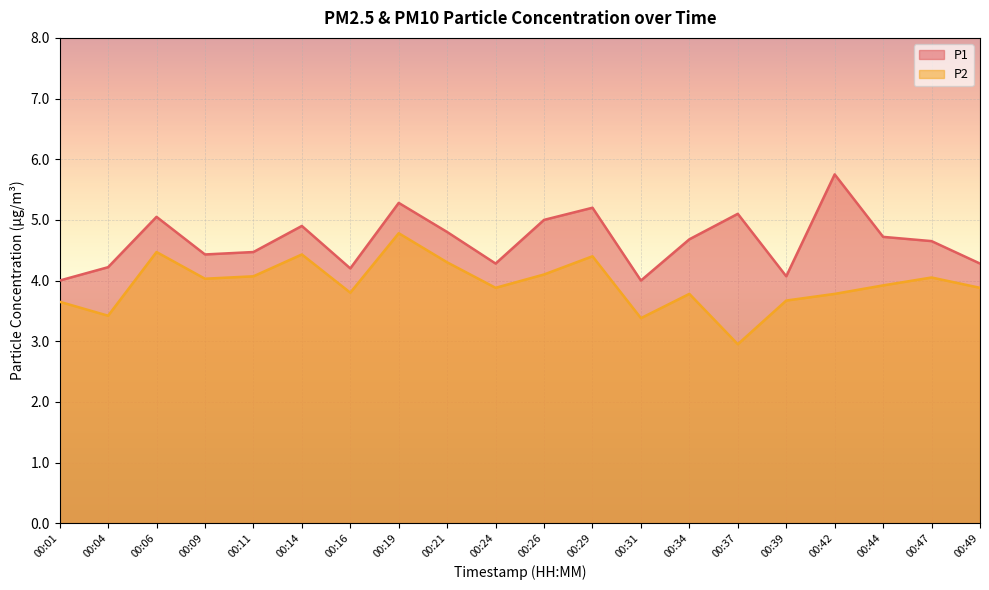

What is the sum of all P1 values?

93.1